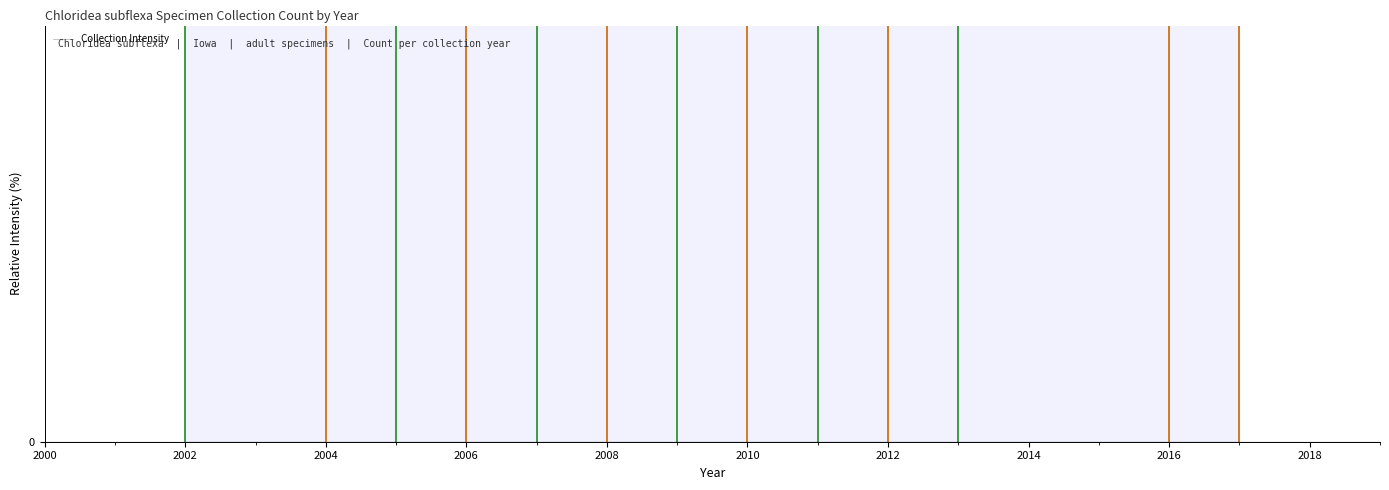

The value at 2010 is 77.8. True or false?

True